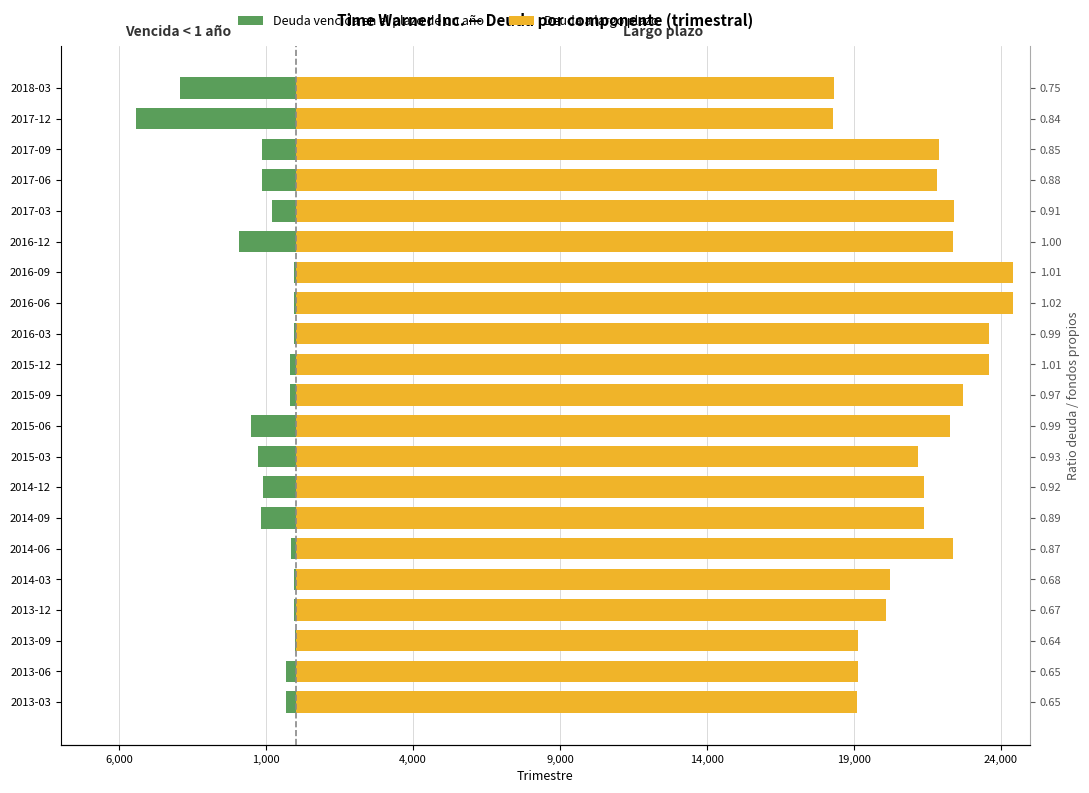

The Deuda vencida en el plazo de un año series shows -199 at 2015-09. True or false?

True